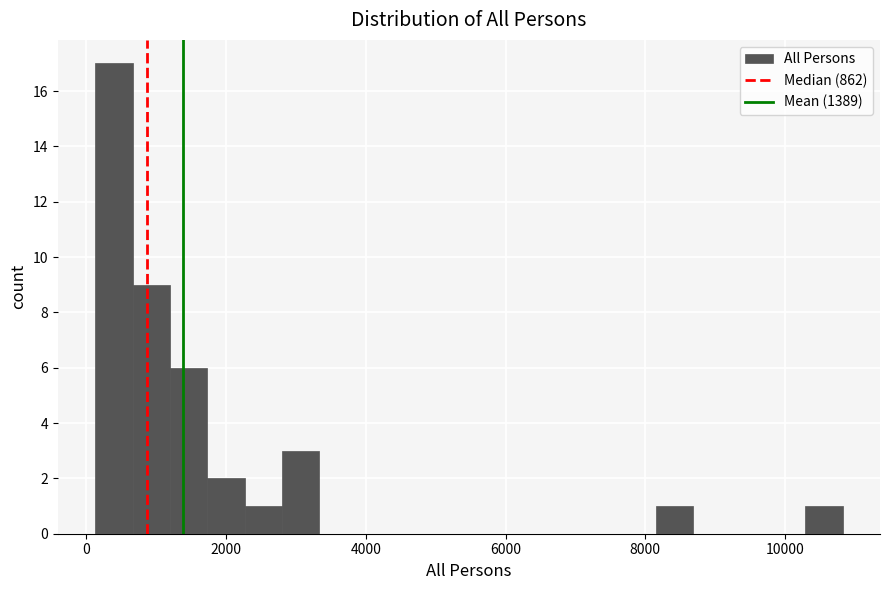

Around what value on the x-axis is the tallest bar? Give the approximate position of its centre, as read against the axis.

400